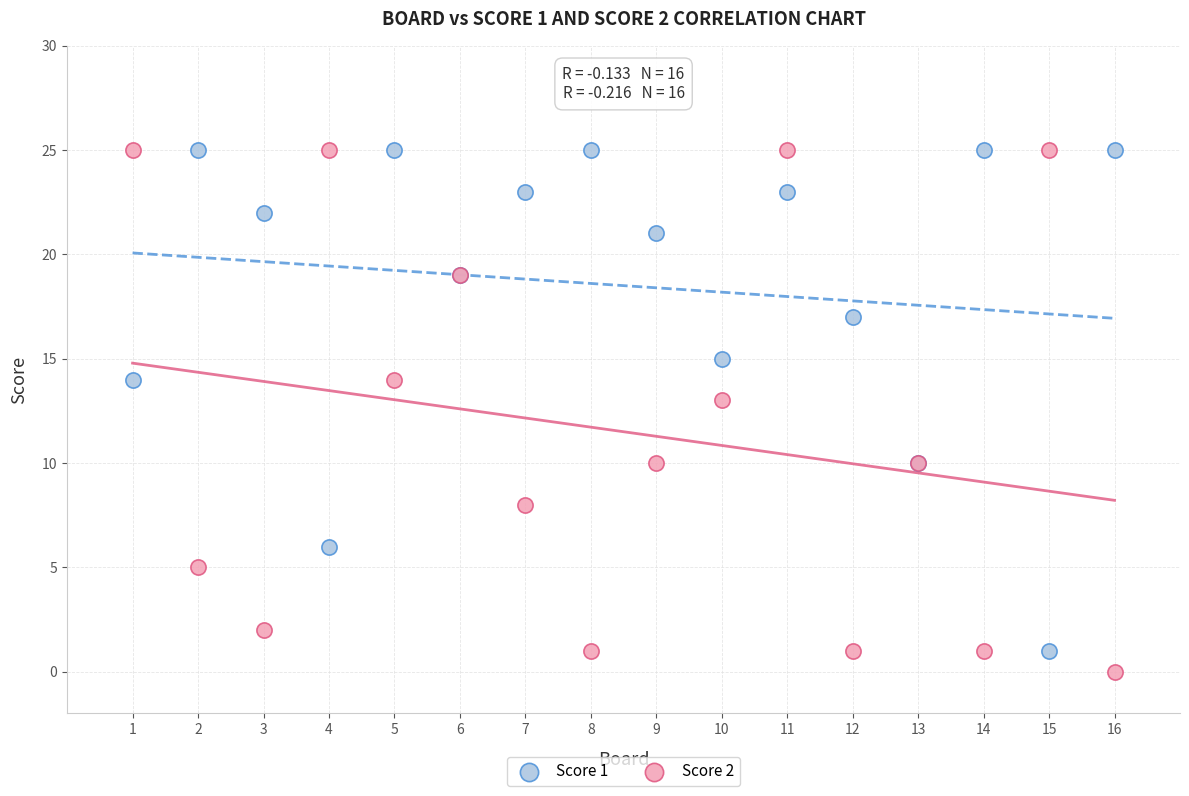

Across all series, what Y value is closest to 12?

13